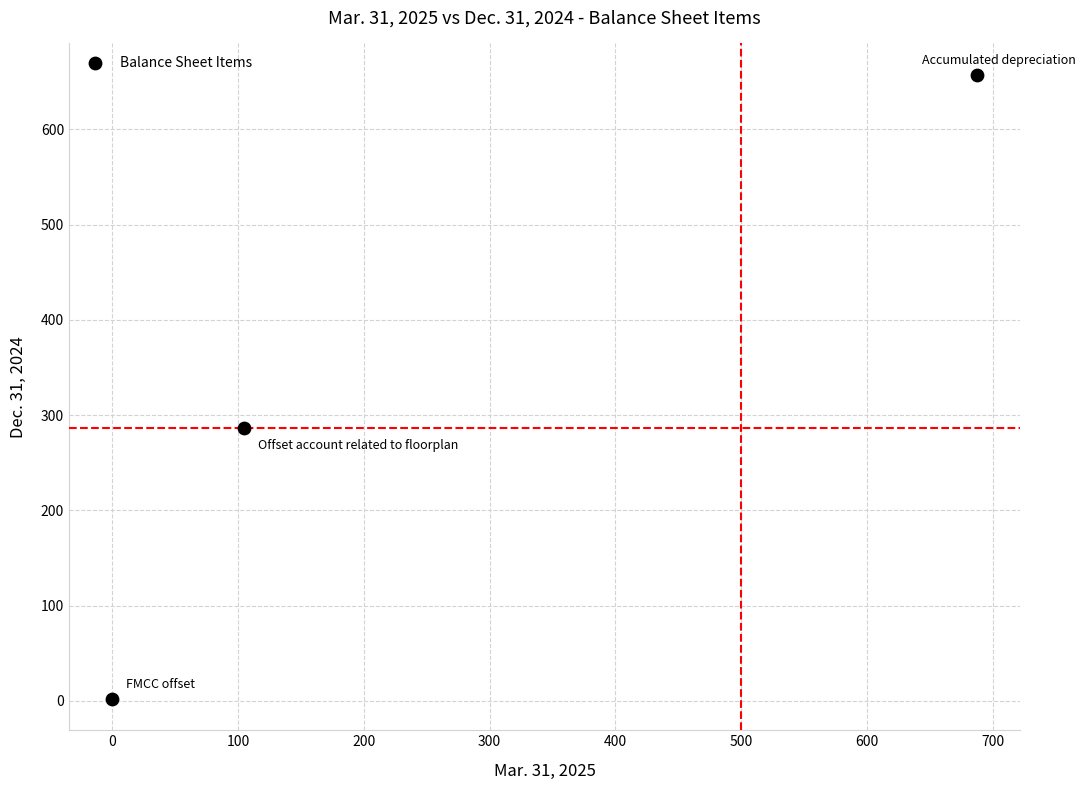

What is the average Y value?

315.2